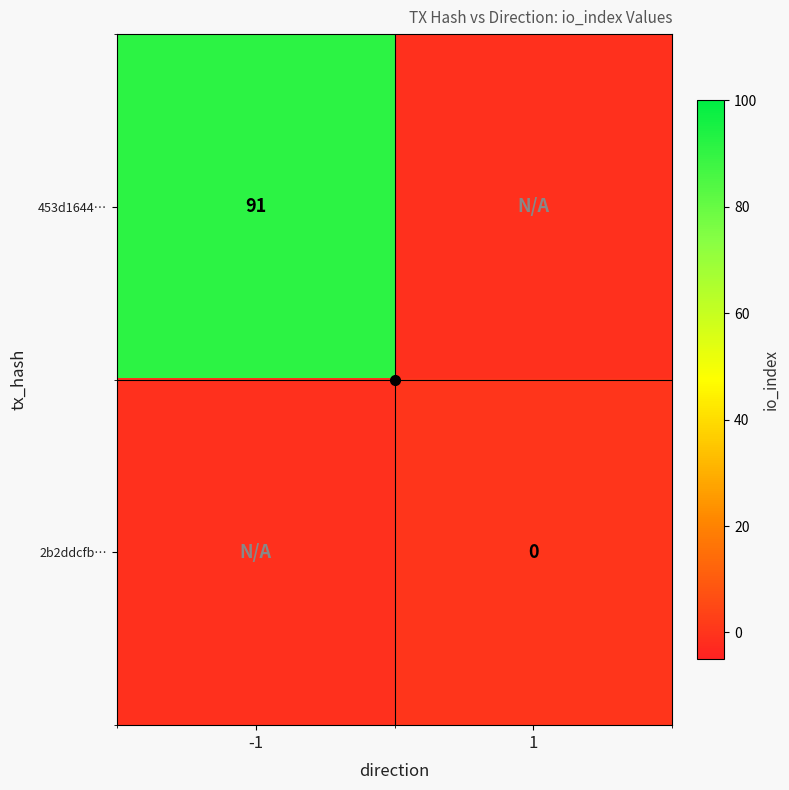

What is the minimum value shown in the chart?

-1